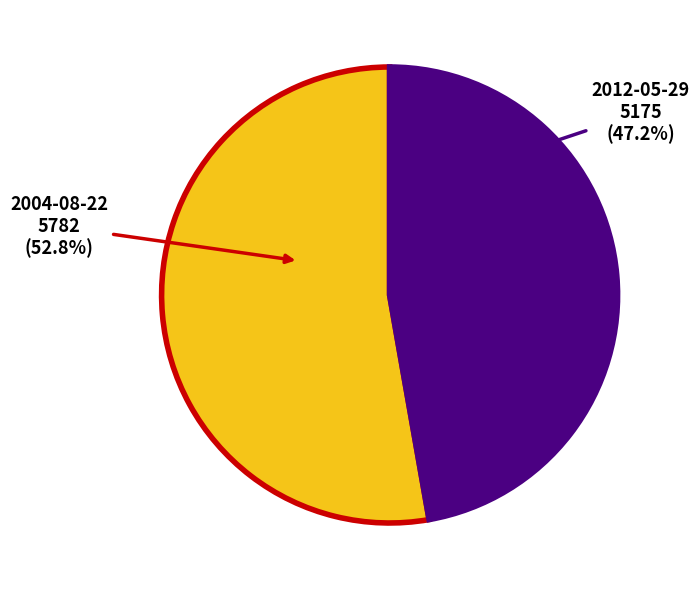

Which slice is the smallest?

2012-05-29